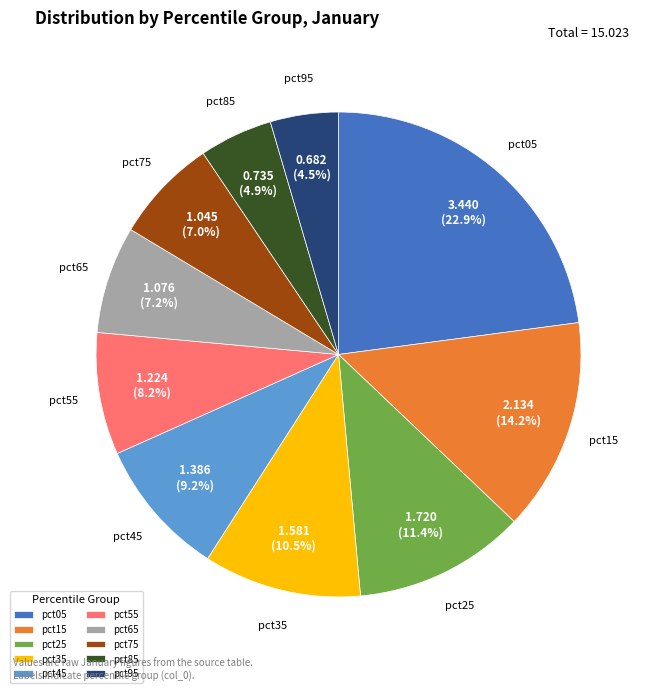

Count the number of slices in the pie.

10